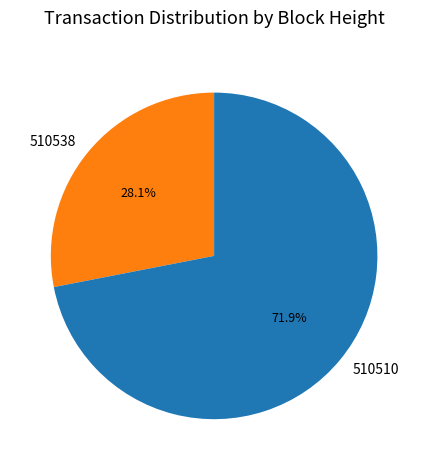

To the nearest percent, what is the average slice percentage?

50%